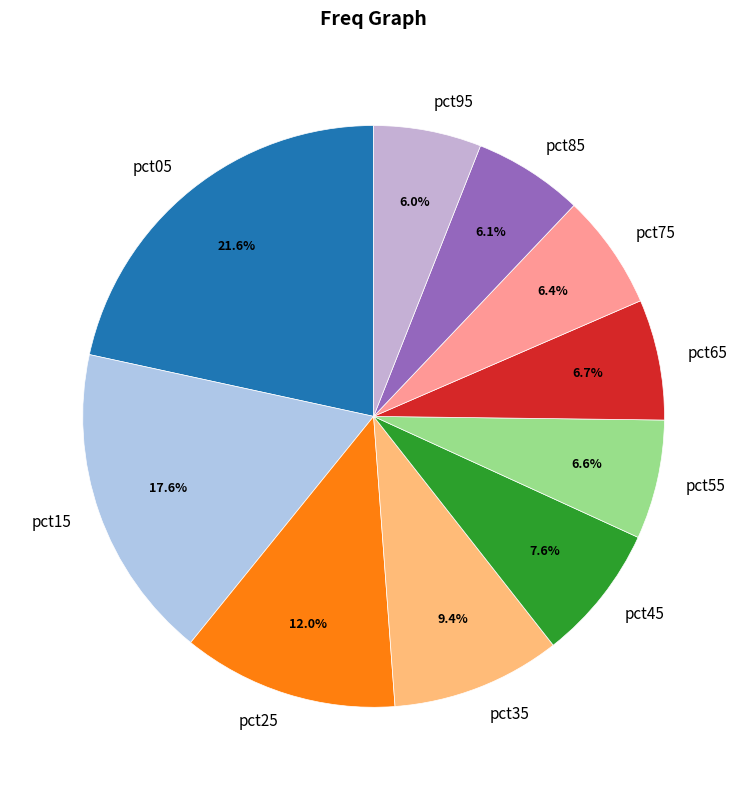

Is there a majority slice in this chart?

No